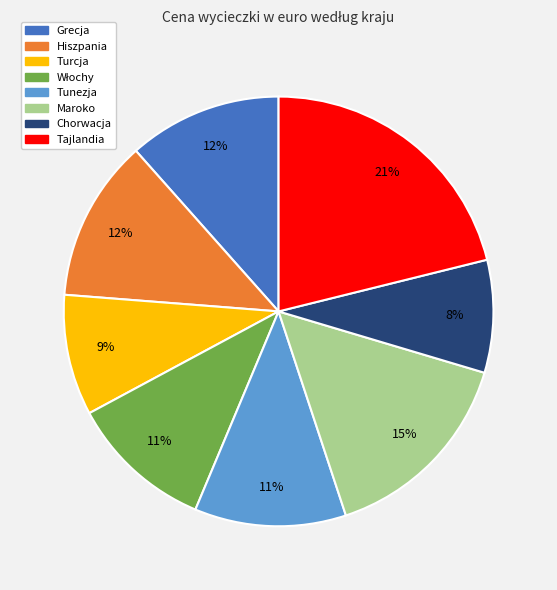

How many slices are in this pie chart?

8